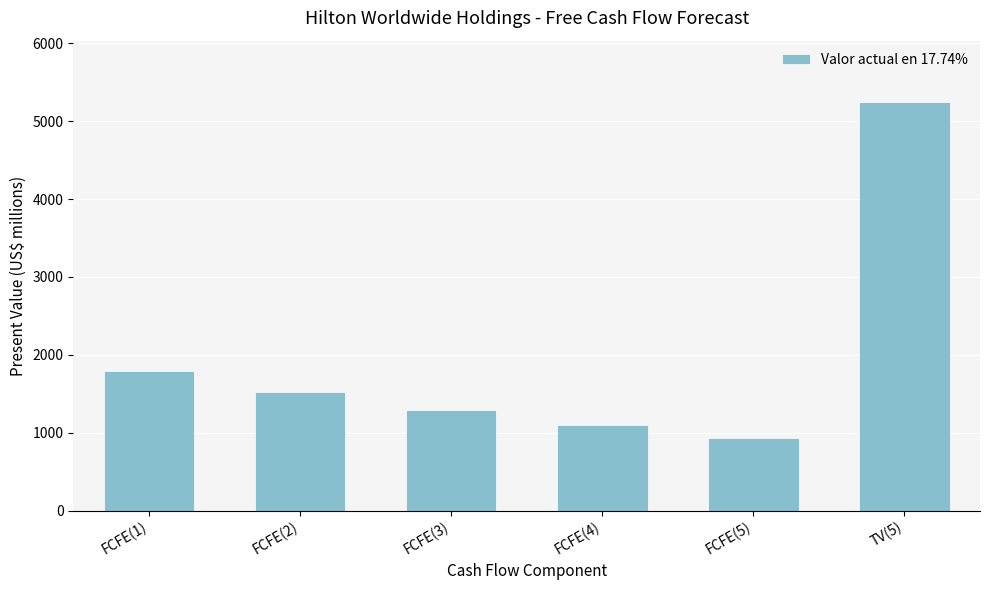

Rank the categories by value from lowest to highest.

FCFE(5), FCFE(4), FCFE(3), FCFE(2), FCFE(1), TV(5)